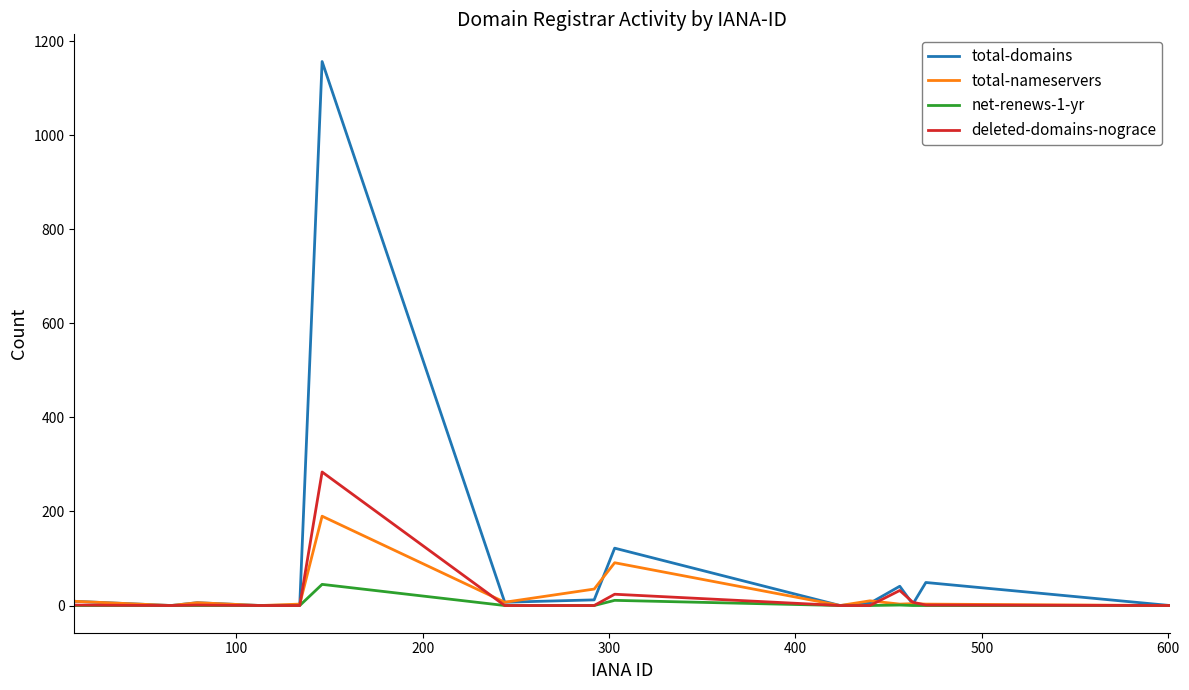

List the series in order of their peak value, lowest first.

net-renews-1-yr, total-nameservers, deleted-domains-nograce, total-domains